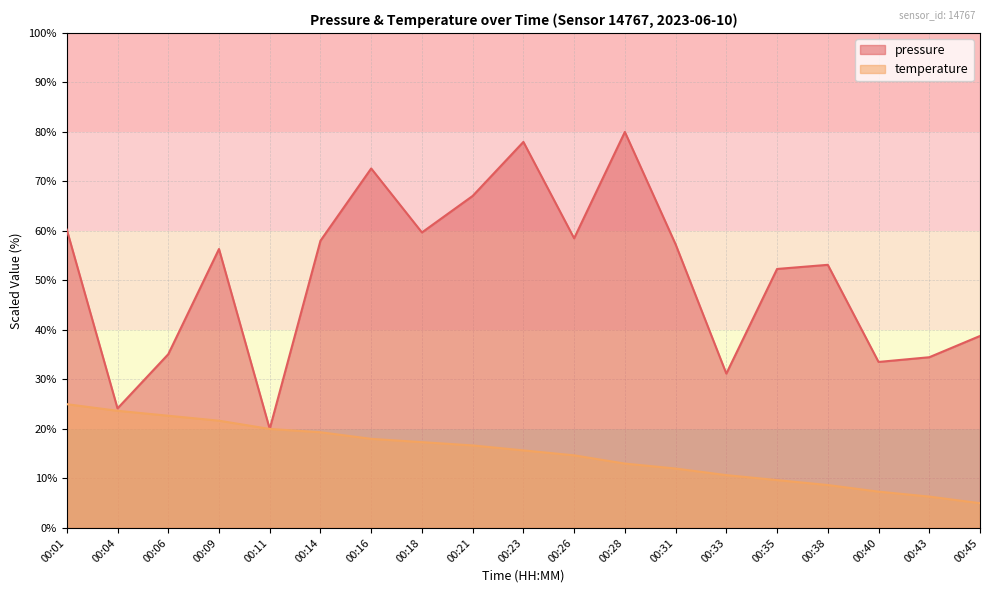

Is the value of pressure at 00:33 greater than the value of temperature at 00:31?

Yes